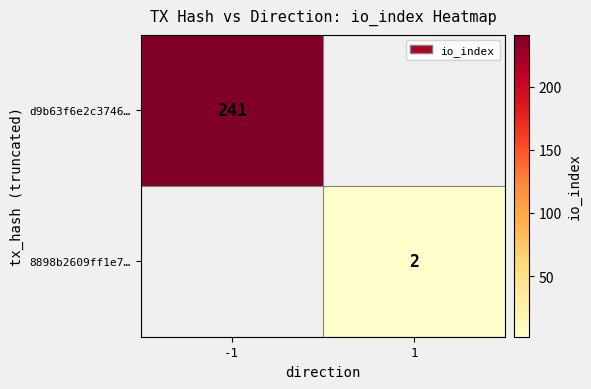

True or false: d9b63f6e2c3746… has a value of 241 at -1.

True